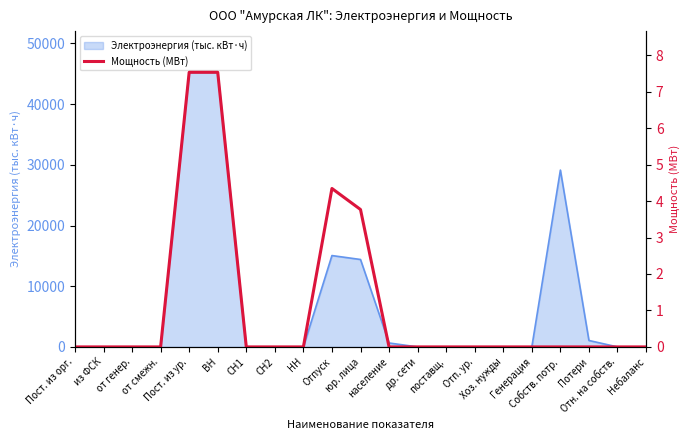

Which category has the lowest value across all series?

Пост. из орг.